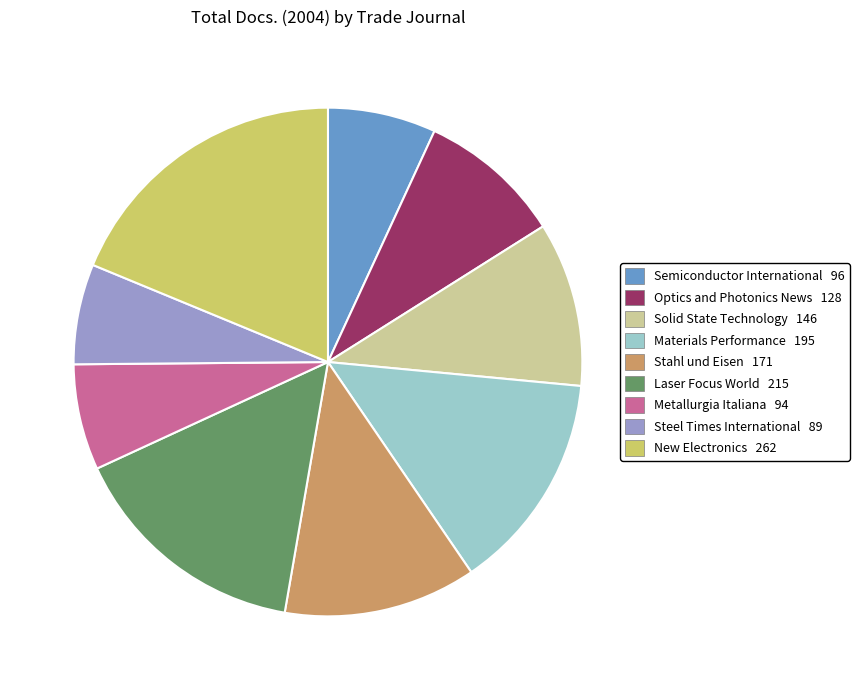

Which slice is the largest?

New Electronics